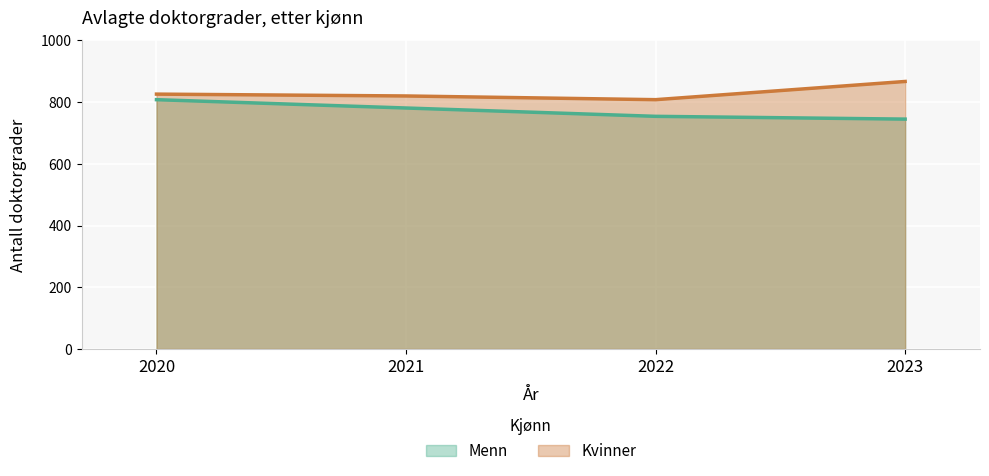

How many data points does each series have?

4